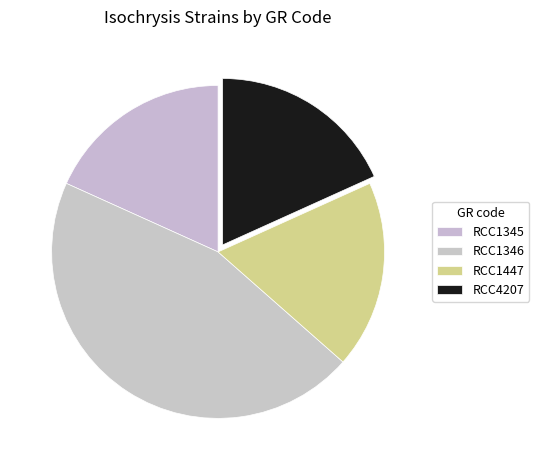

Which category has the smallest portion of the pie?

RCC1345